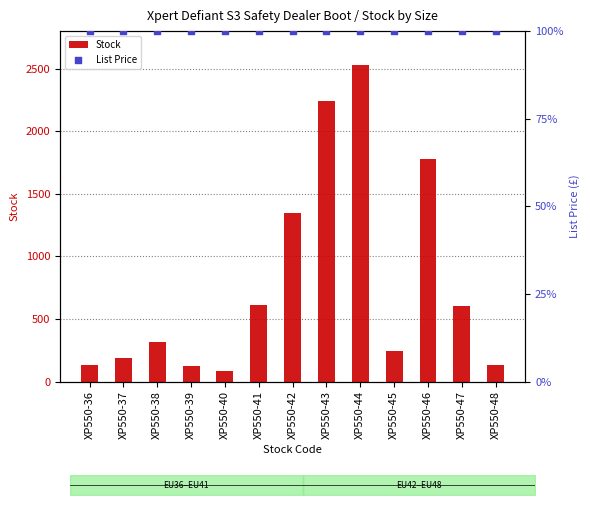

Which series contains the lowest Y value?

Stock